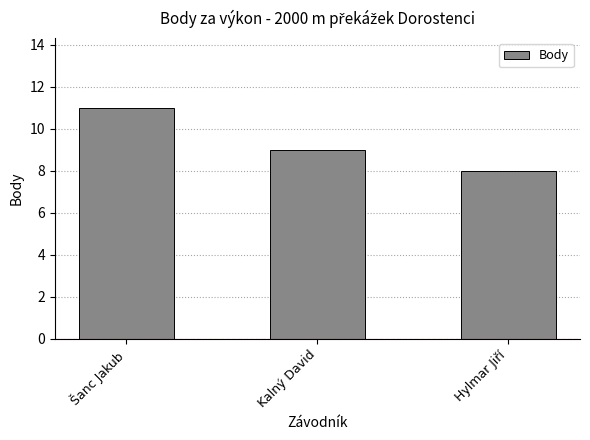

Are the bars grouped side by side (vs. stacked)?

No